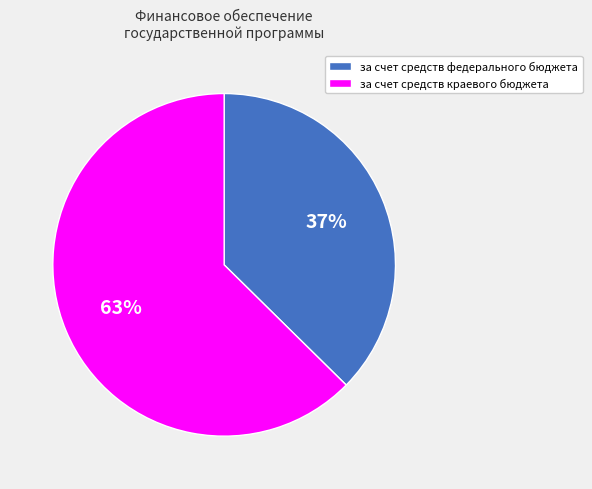

Is there any slice that represents more than half of the pie?

Yes